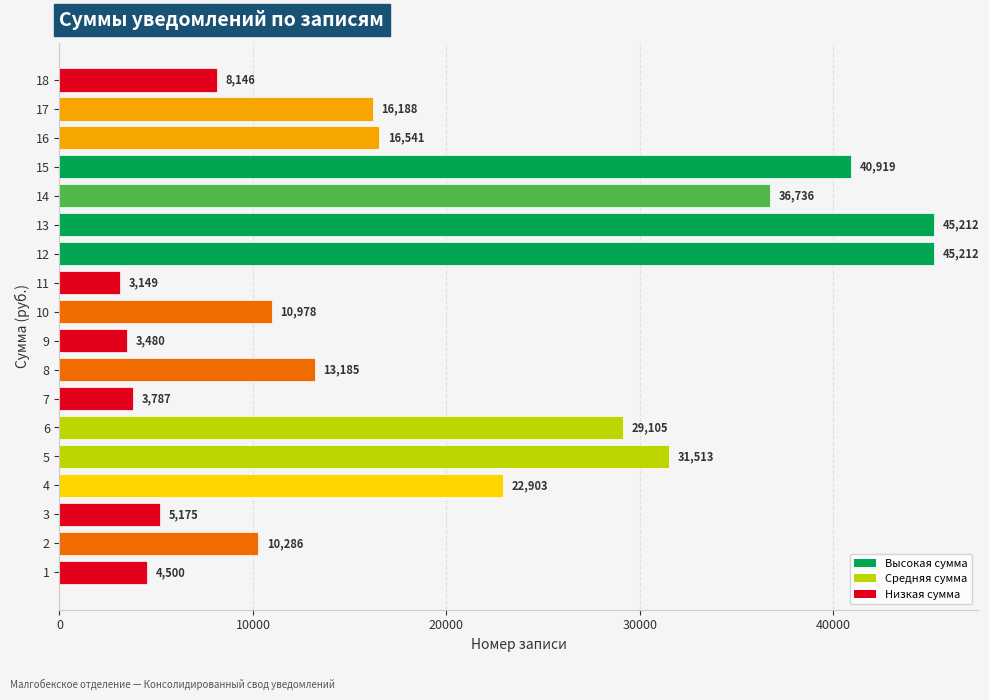

What is the approximate value at 9?

3480.4